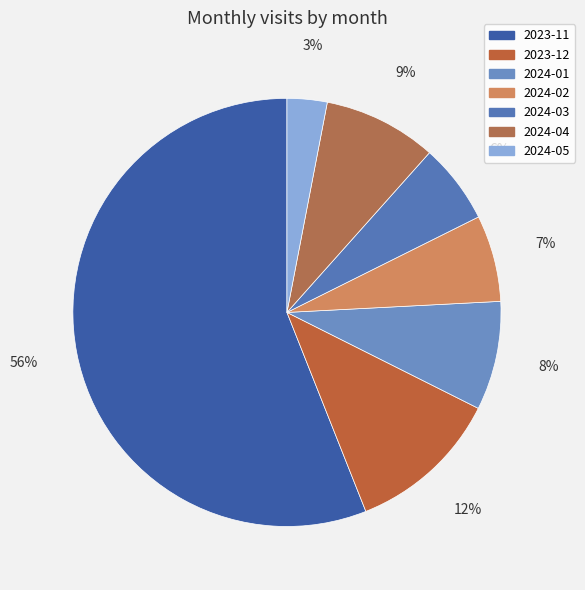

Rank the categories by value from highest to lowest.

2023-11, 2023-12, 2024-04, 2024-01, 2024-02, 2024-03, 2024-05